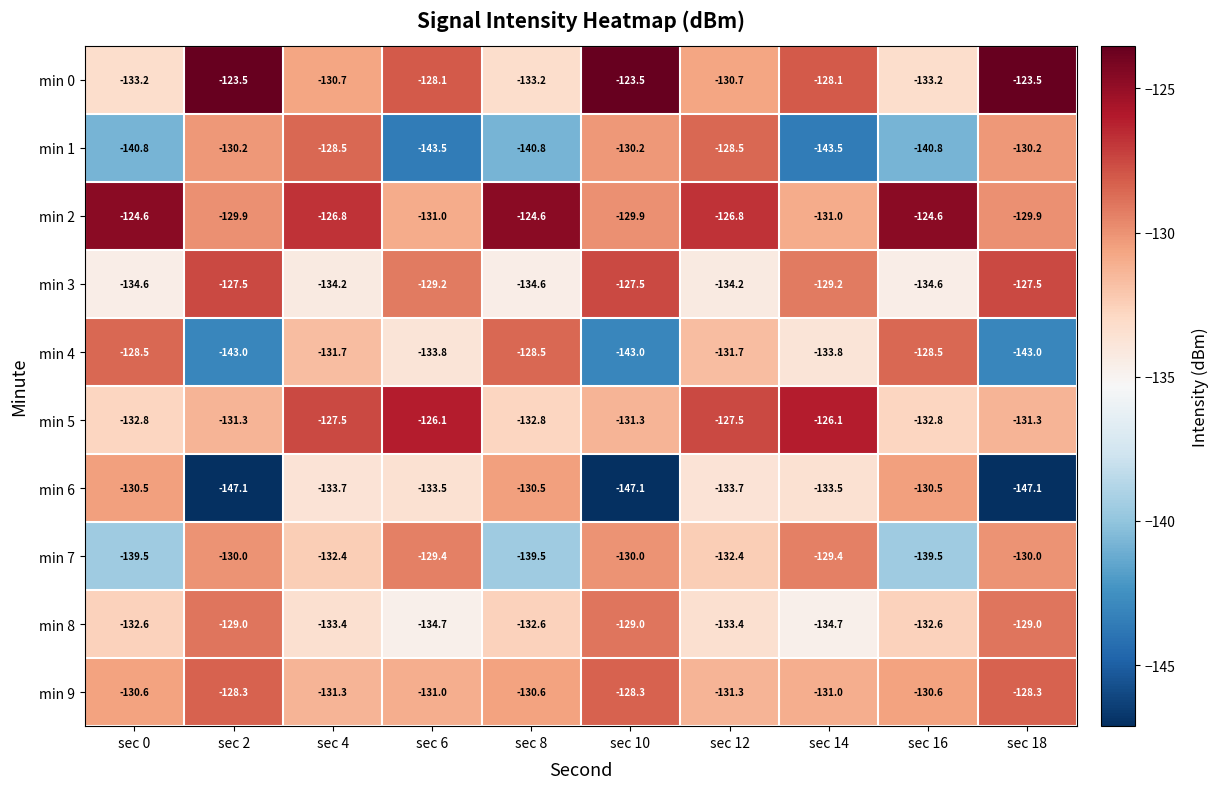

What is the minimum value shown in the chart?

-147.1